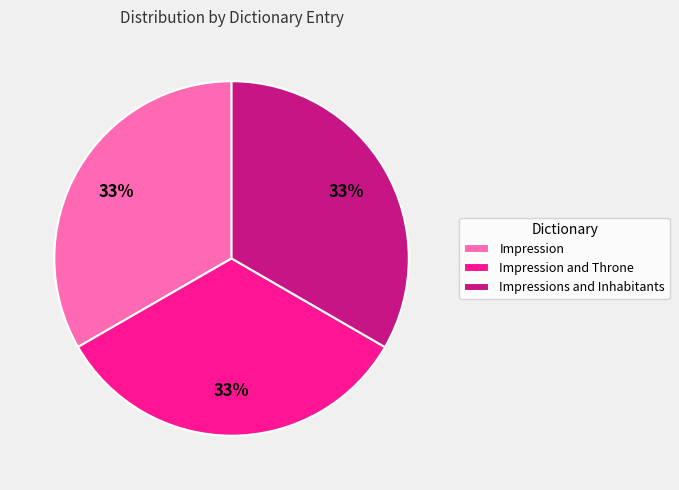

What percentage is the Impression slice, to the nearest percent?

33%